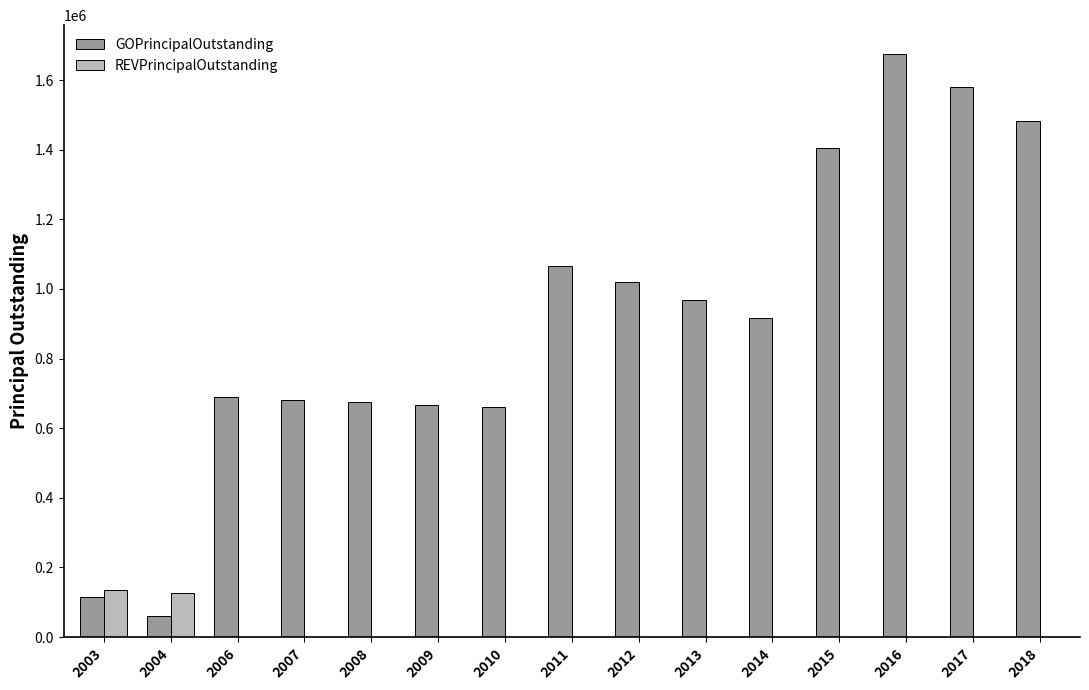

What is the sum of all GOPrincipalOutstanding values?

13663000